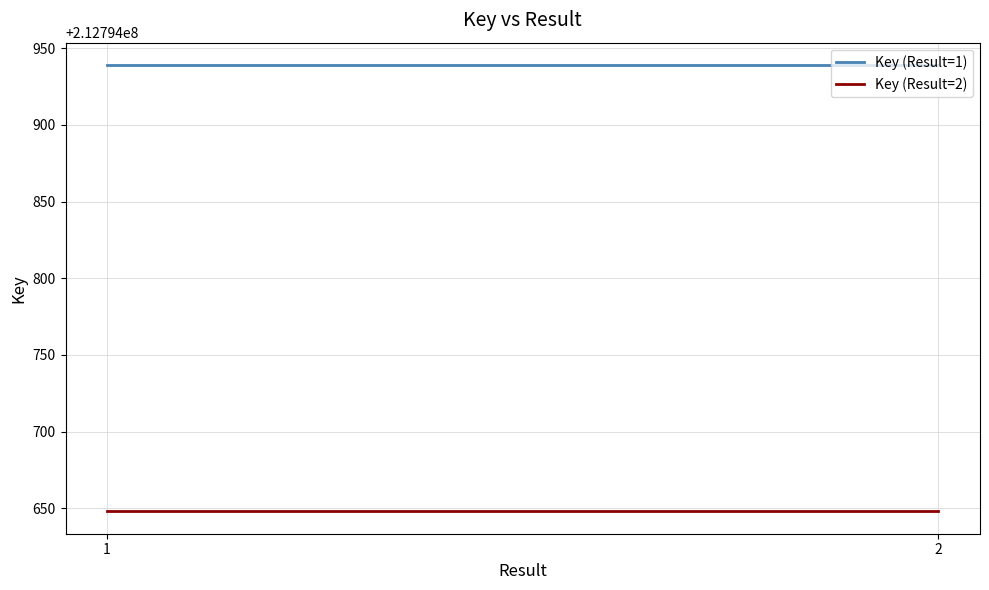

Where is Key (Result=2) nearest to the value 212794648?

1